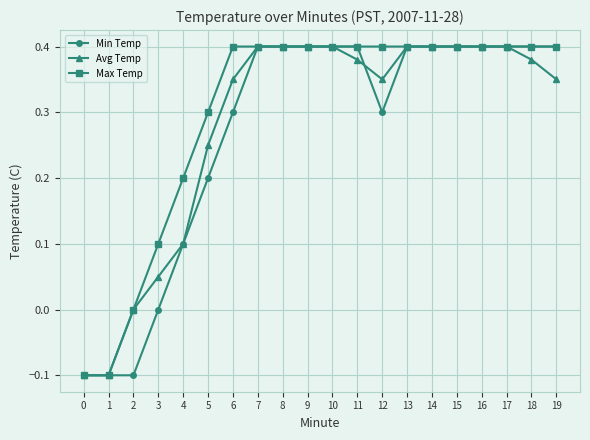

What are all the series names shown in the legend?

Min Temp, Avg Temp, Max Temp